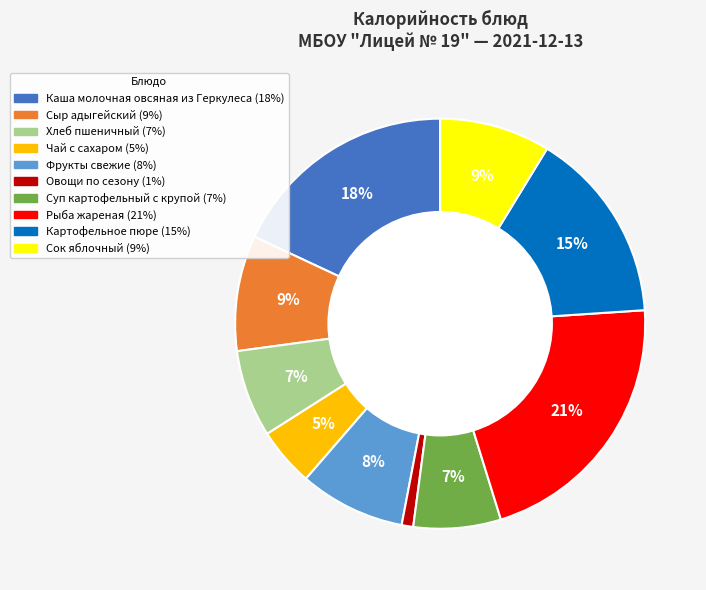

Which slice is the largest?

Рыба жареная